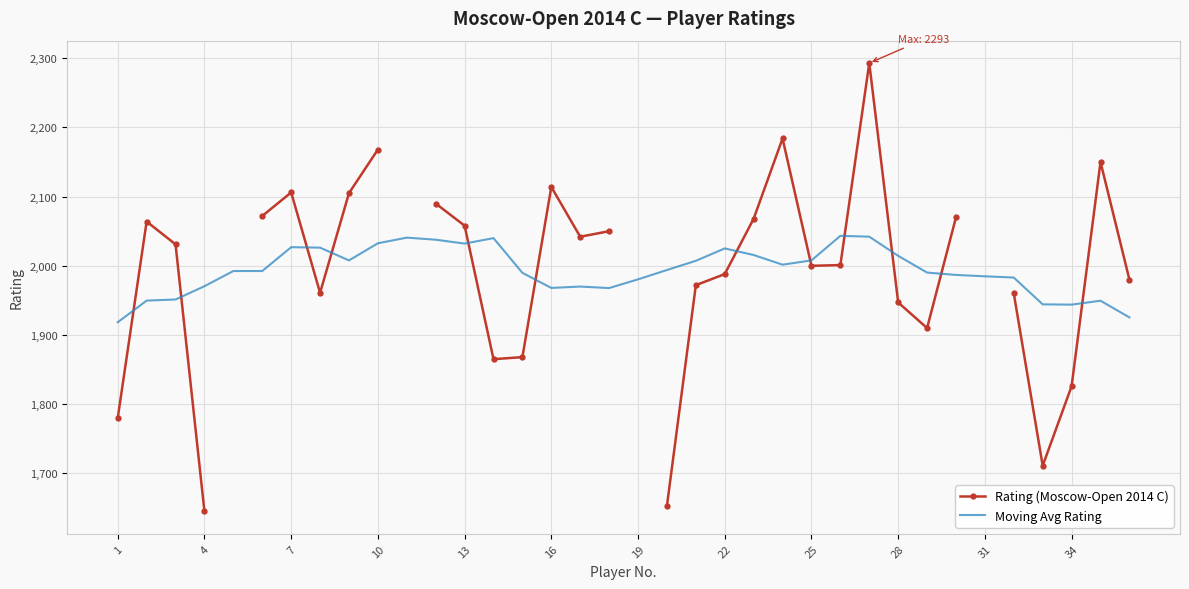

True or false: Moving Avg Rating has a value of 3169.0 at 22.

False